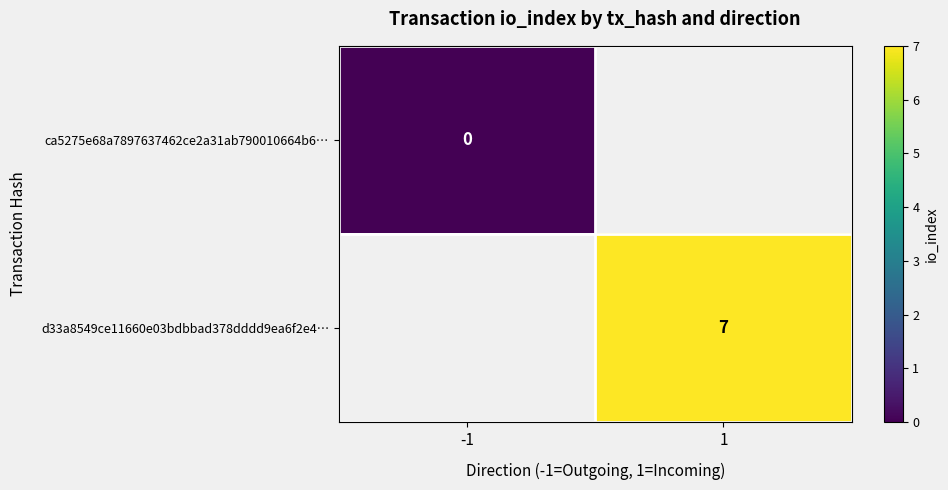

Is it true that d33a8549ce11660e03bdbbad378dddd9ea6f2e4… equals 2 at 1?

False